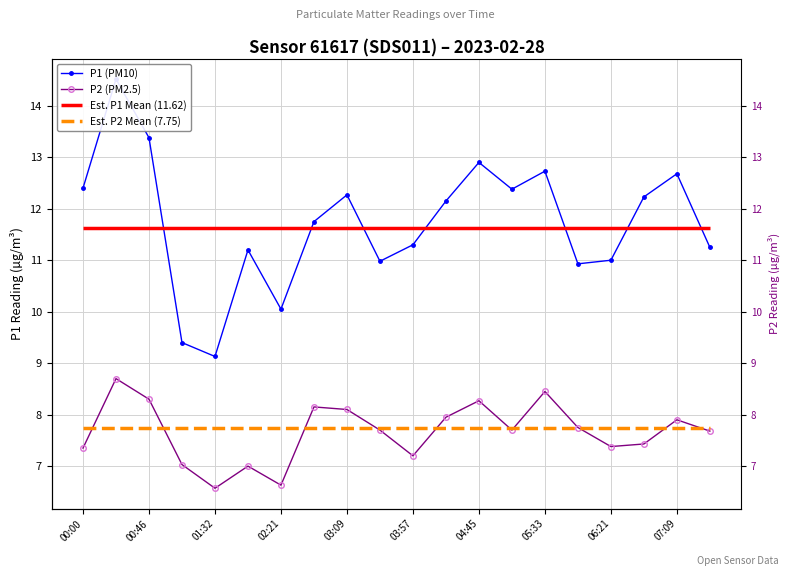

At how many categories does at least one series exceed 14?

1